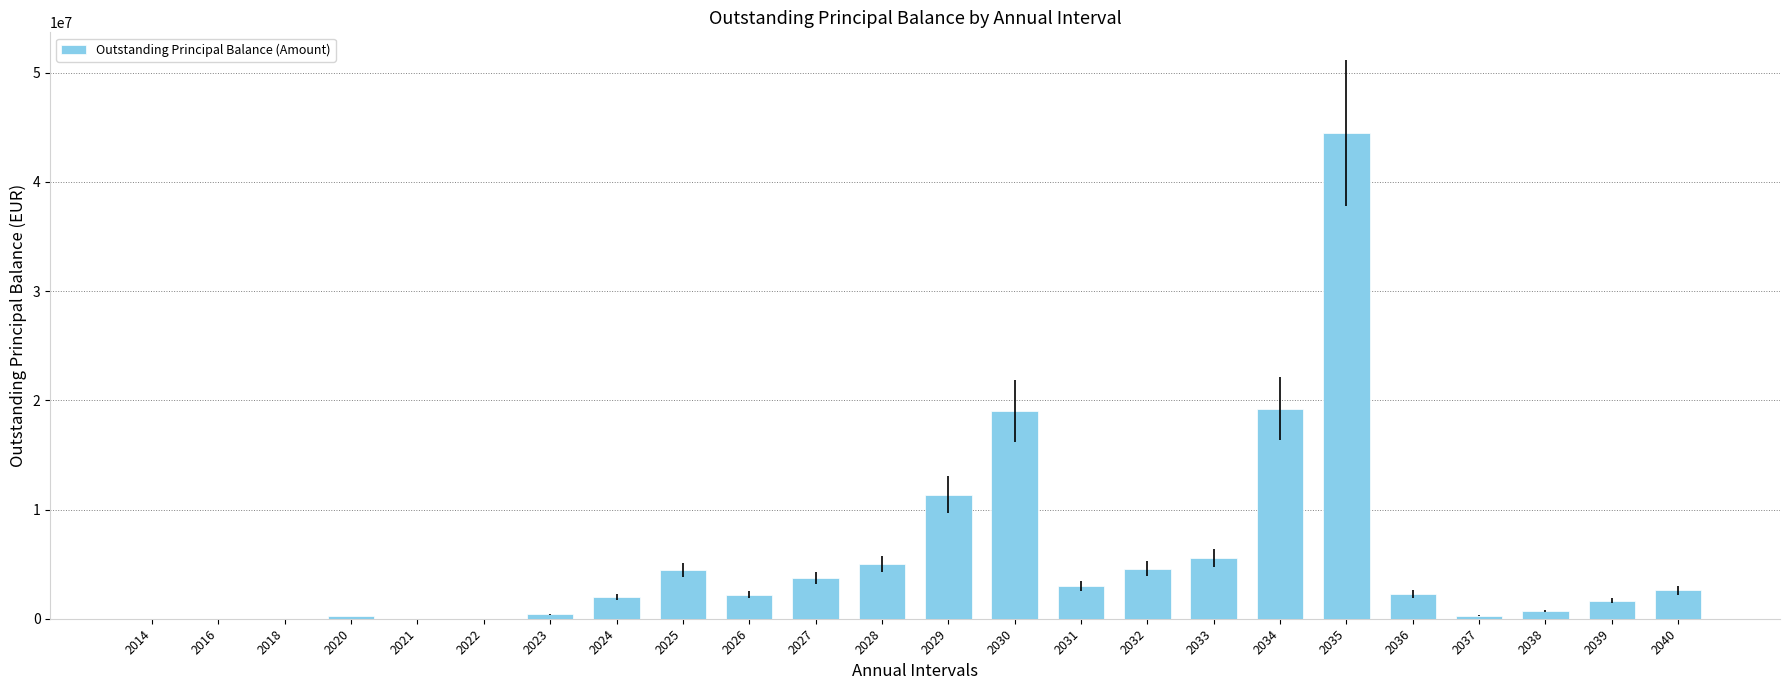

How many data points does each series have?

24